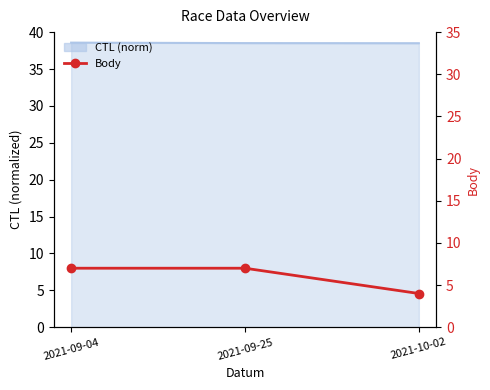

Rank the categories by value from highest to lowest.

2021-09-04, 2021-09-25, 2021-10-02